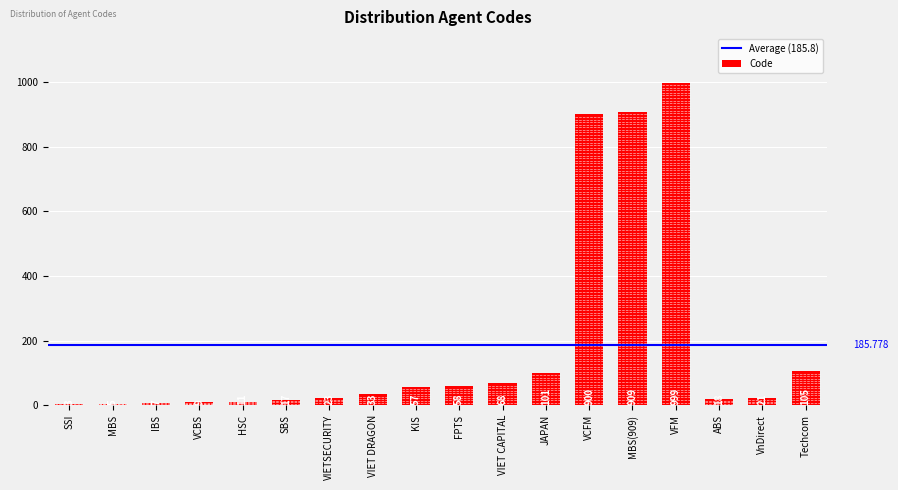

Reading right to left, what are all the values shown in this chart?

Techcom=105	VnDirect=21	ABS=18	VFM=999	MBS(909)=909	VCFM=900	JAPAN=101	VIET CAPITAL=68	FPTS=58	KIS=57	VIET DRAGON=33	VIETSECURITY=23	SBS=17	HSC=11	VCBS=9	IBS=7	MBS=5	SSI=3